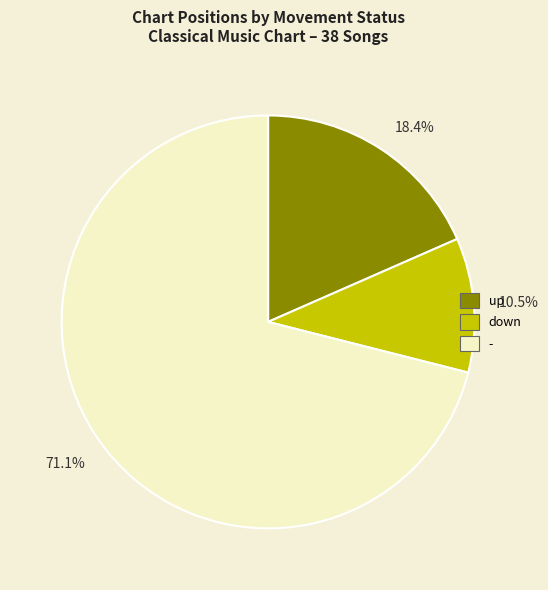

Does any single category account for the majority?

Yes